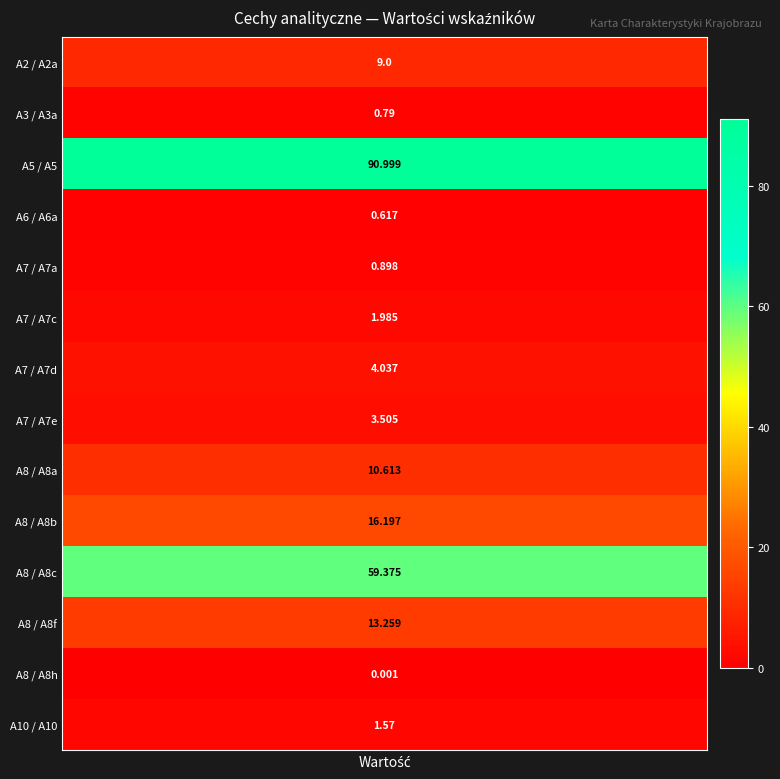

Is it true that the value at 4 is 0.9?

True